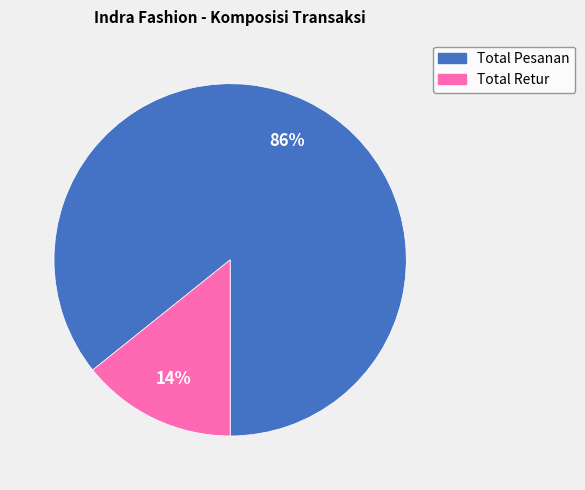

The Total Pesanan slice represents 86% of the pie. True or false?

True